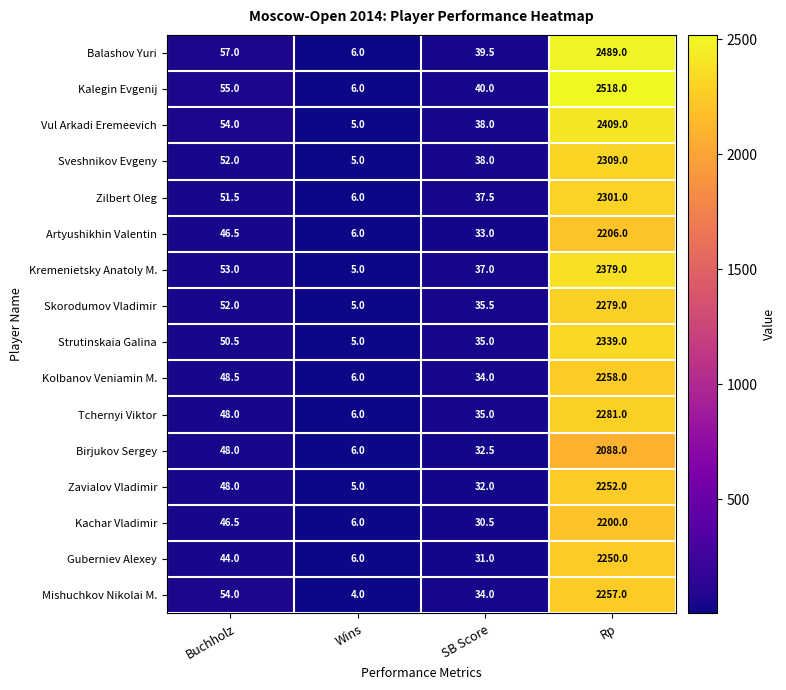

At how many categories does at least one series exceed 962?

1